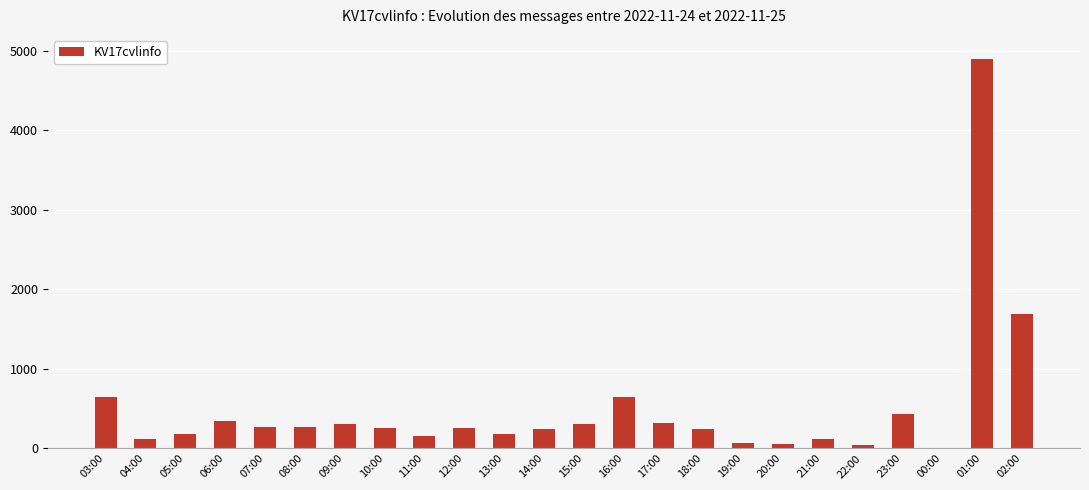

Which label corresponds to the largest value in the chart?

01:00